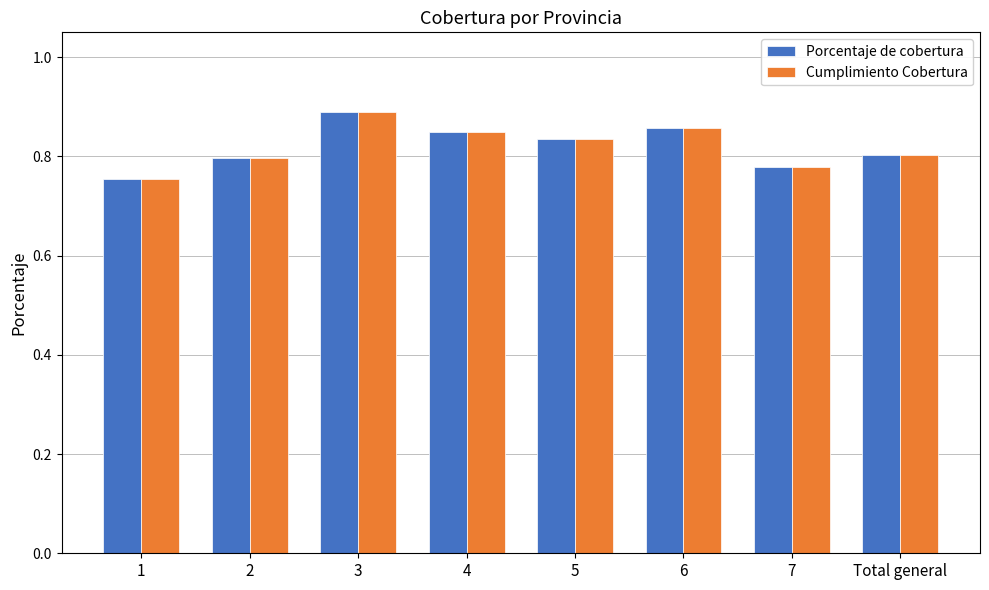

What is the sum of all Cumplimiento Cobertura values?

6.6